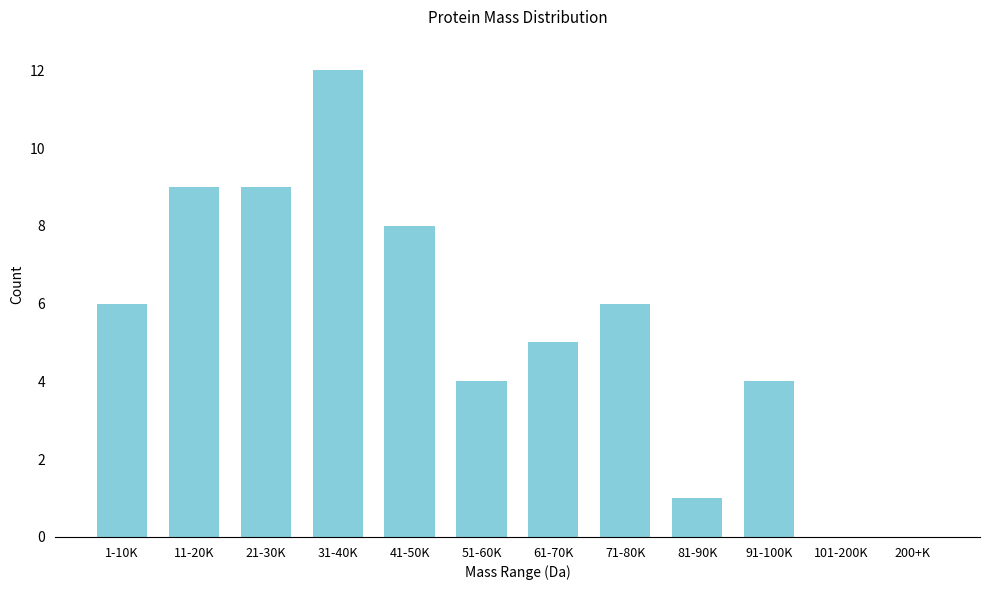

Reading right to left, extract all data points from this chart.

200+K=0	101-200K=0	91-100K=4	81-90K=1	71-80K=6	61-70K=5	51-60K=4	41-50K=8	31-40K=12	21-30K=9	11-20K=9	1-10K=6